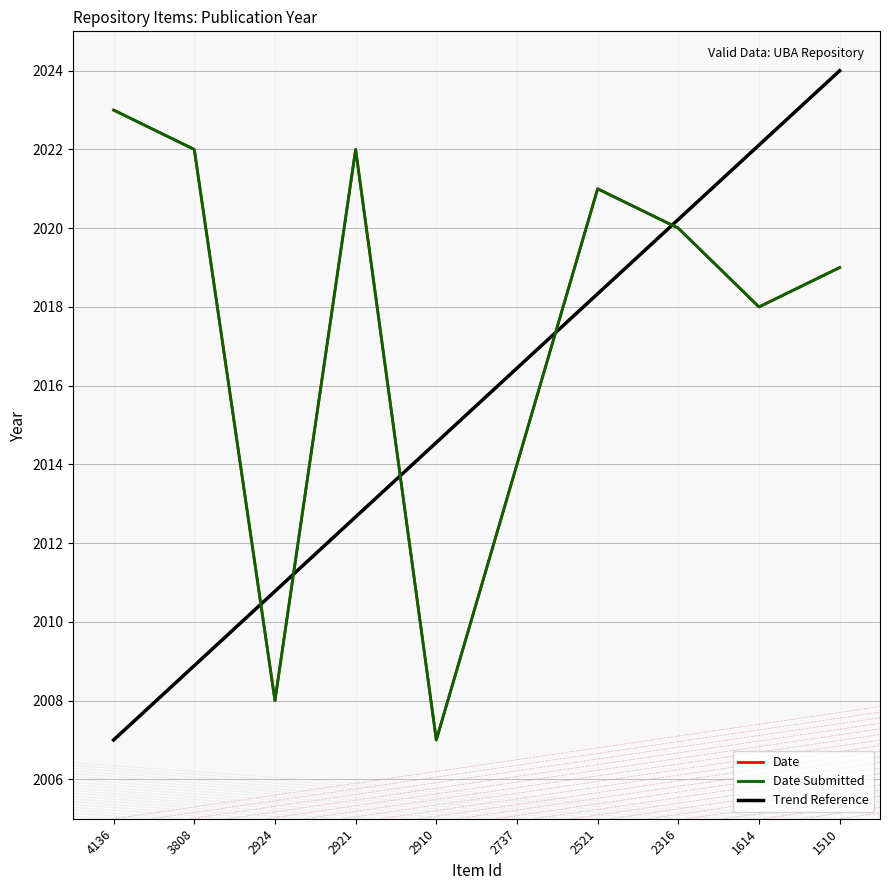

At which category does Date Submitted reach its first local valley?

2924